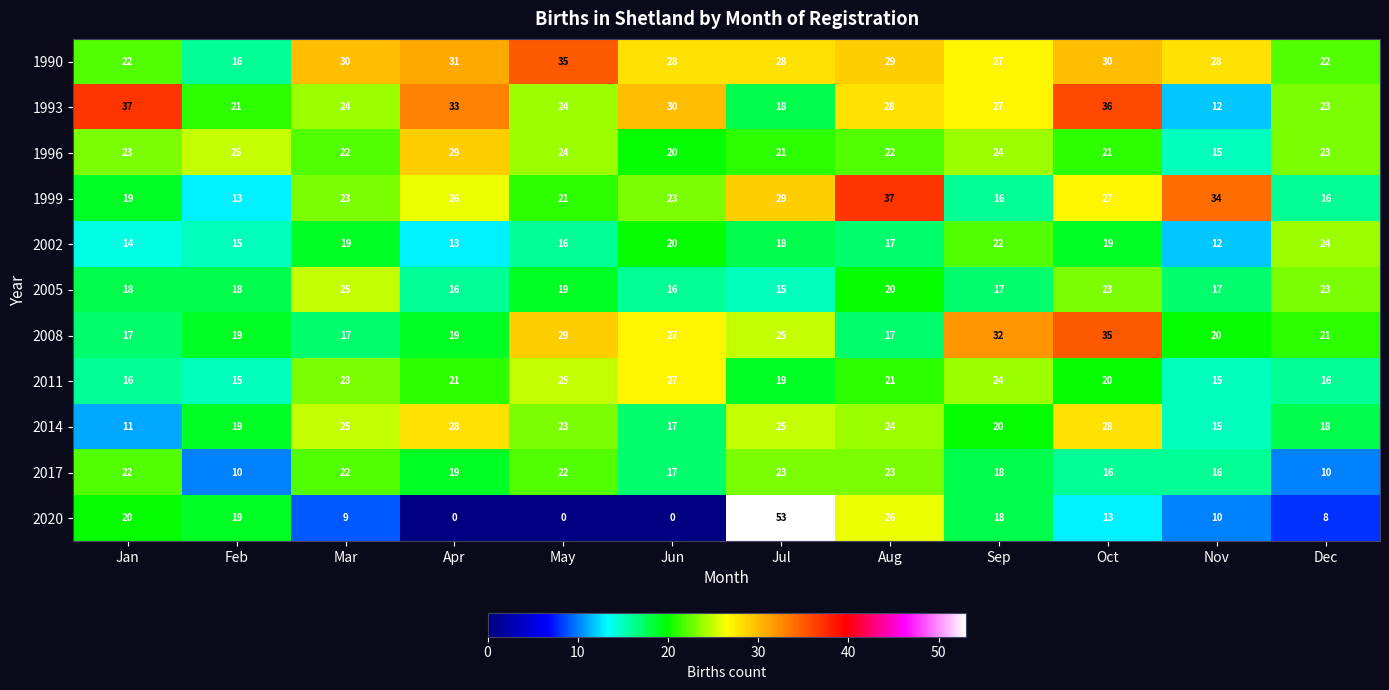

Which series has the largest range (max minus min)?

2020